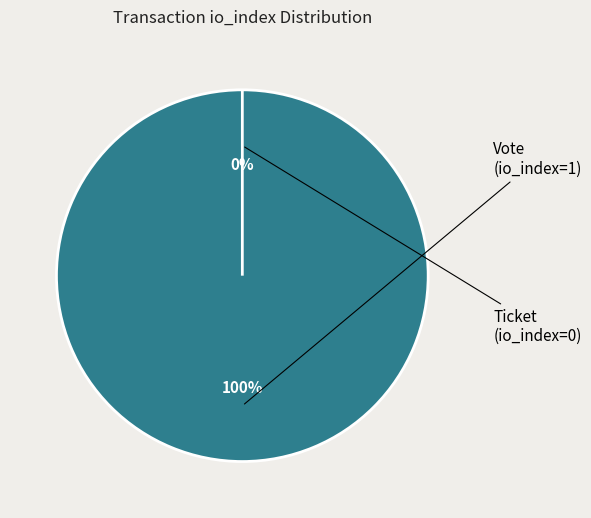

How many slices are in this pie chart?

2